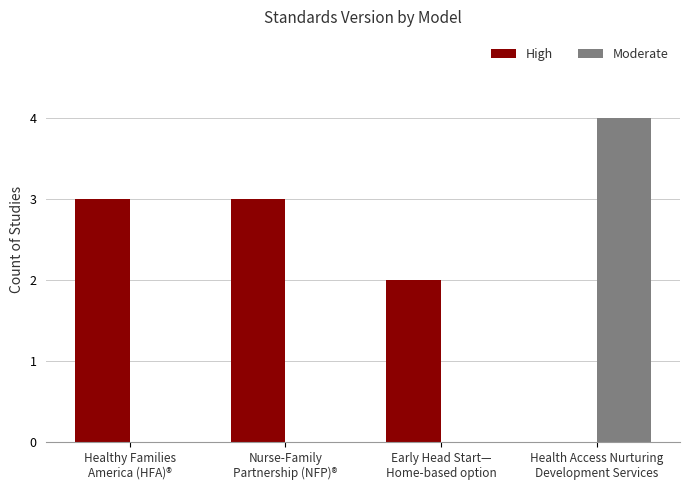

How many groups of bars are there?

4